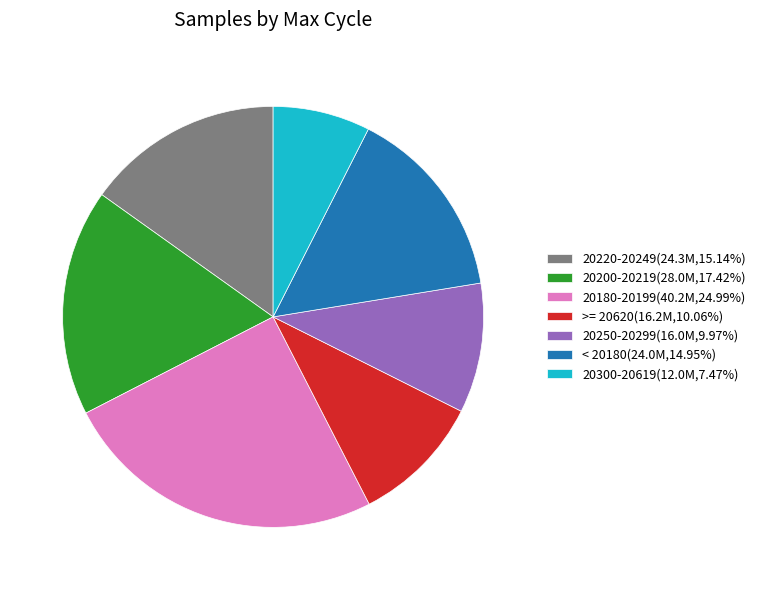

Do 20180-20199(40.2M,24.99%) and 20300-20619(12.0M,7.47%) together represent more than half of the pie?

No